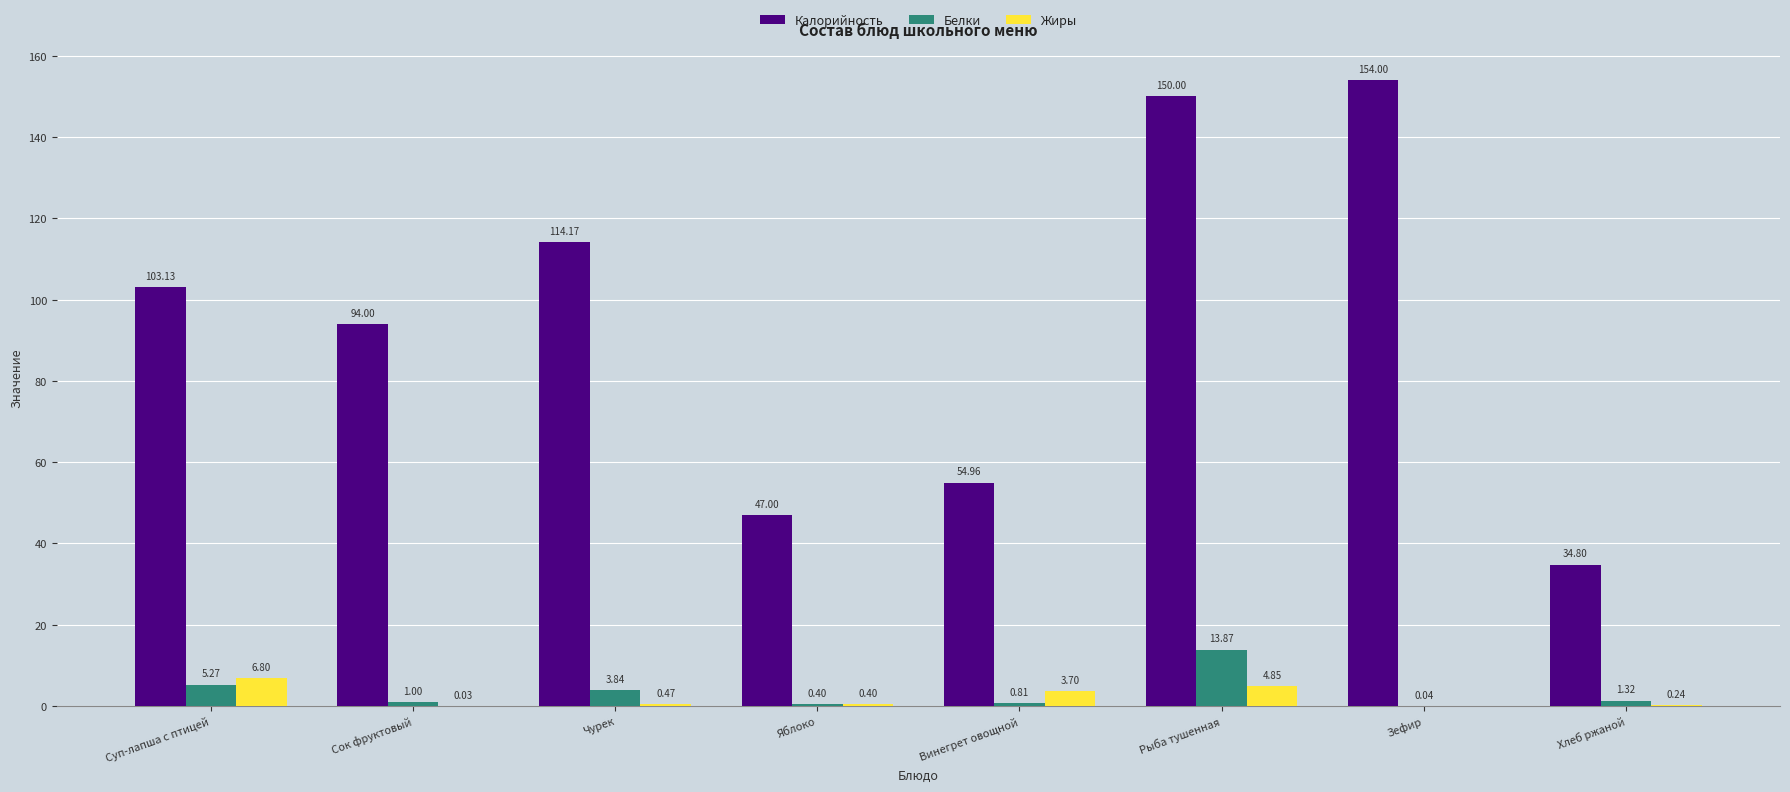

Between Суп-лапша с птицей and Рыба тушенная, which series saw the biggest shift?

Калорийность